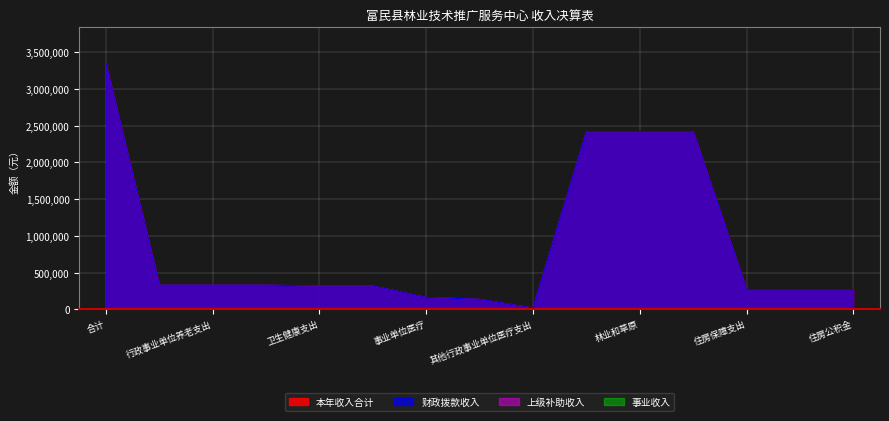

How many data points in 本年收入合计 are less than 319163?

6